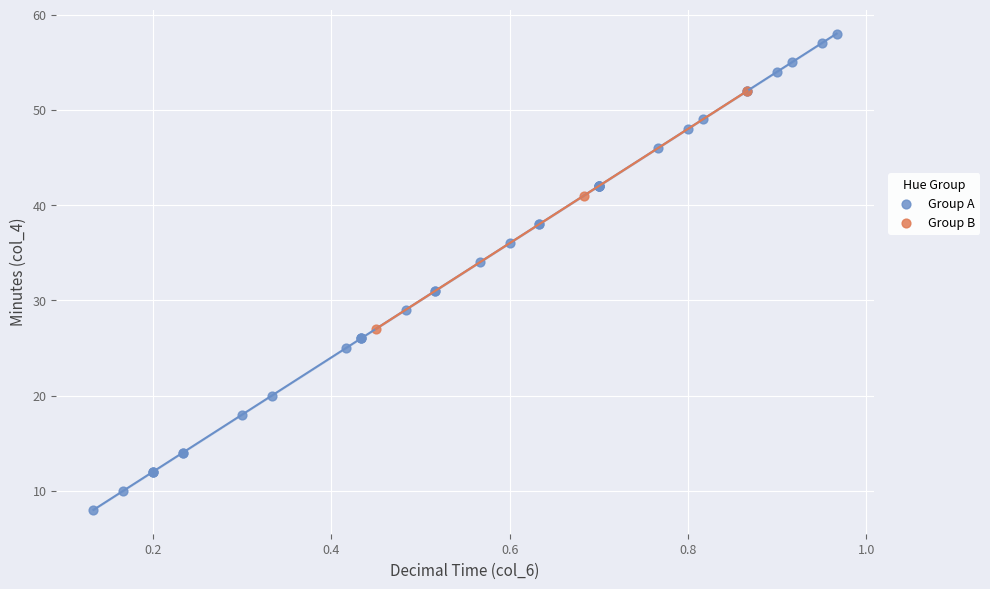

Which series reaches the minimum Y coordinate?

Group A